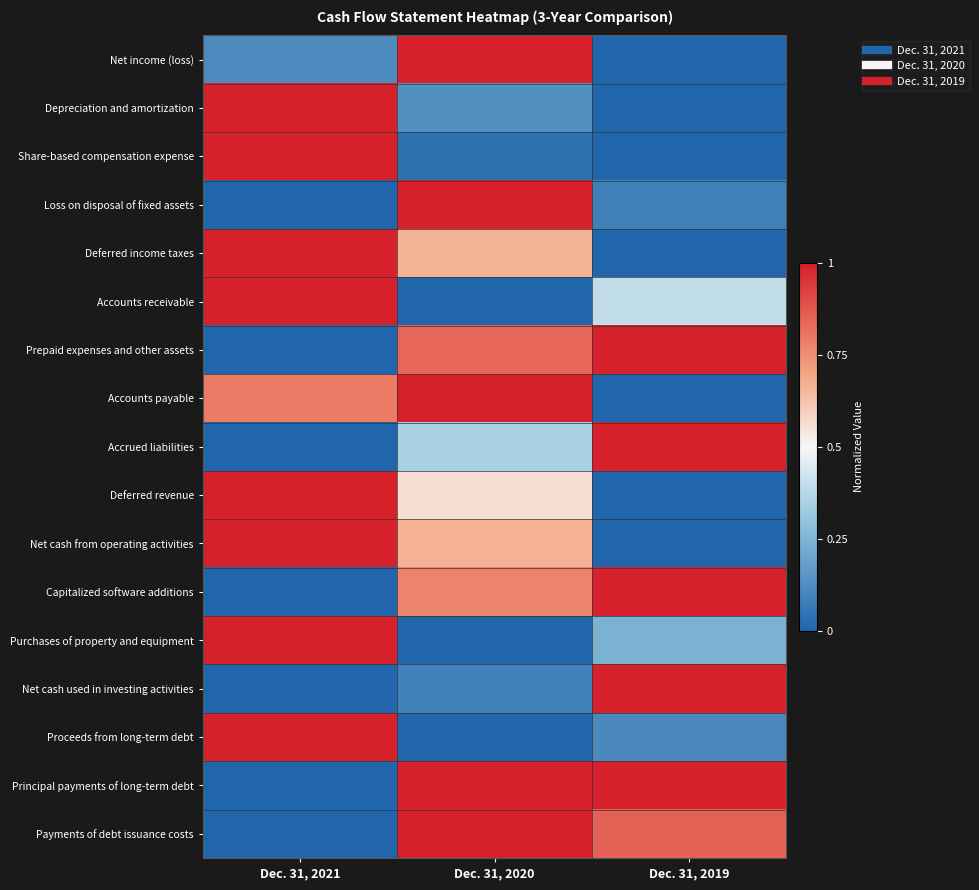

Which series has the largest total across all categories?

Principal payments of long-term debt